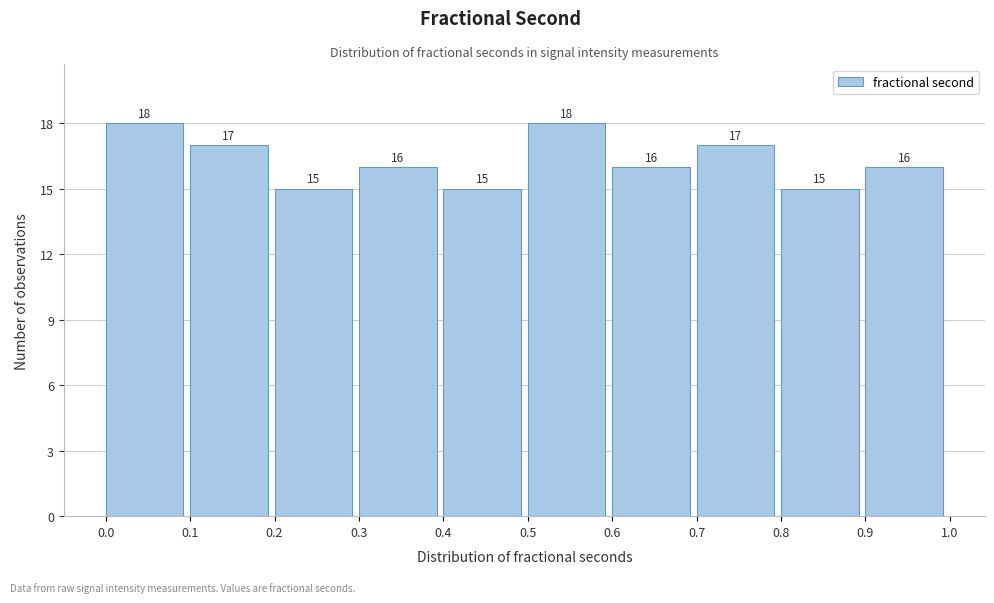

Reading left to right, transcribe this chart: for each bar, give the range it covers on the x-axis and its height.

0.0 to 0.1: 18
0.1 to 0.2: 17
0.2 to 0.3: 15
0.3 to 0.4: 16
0.4 to 0.5: 15
0.5 to 0.6: 18
0.6 to 0.7: 16
0.7 to 0.8: 17
0.8 to 0.9: 15
0.9 to 1.0: 16